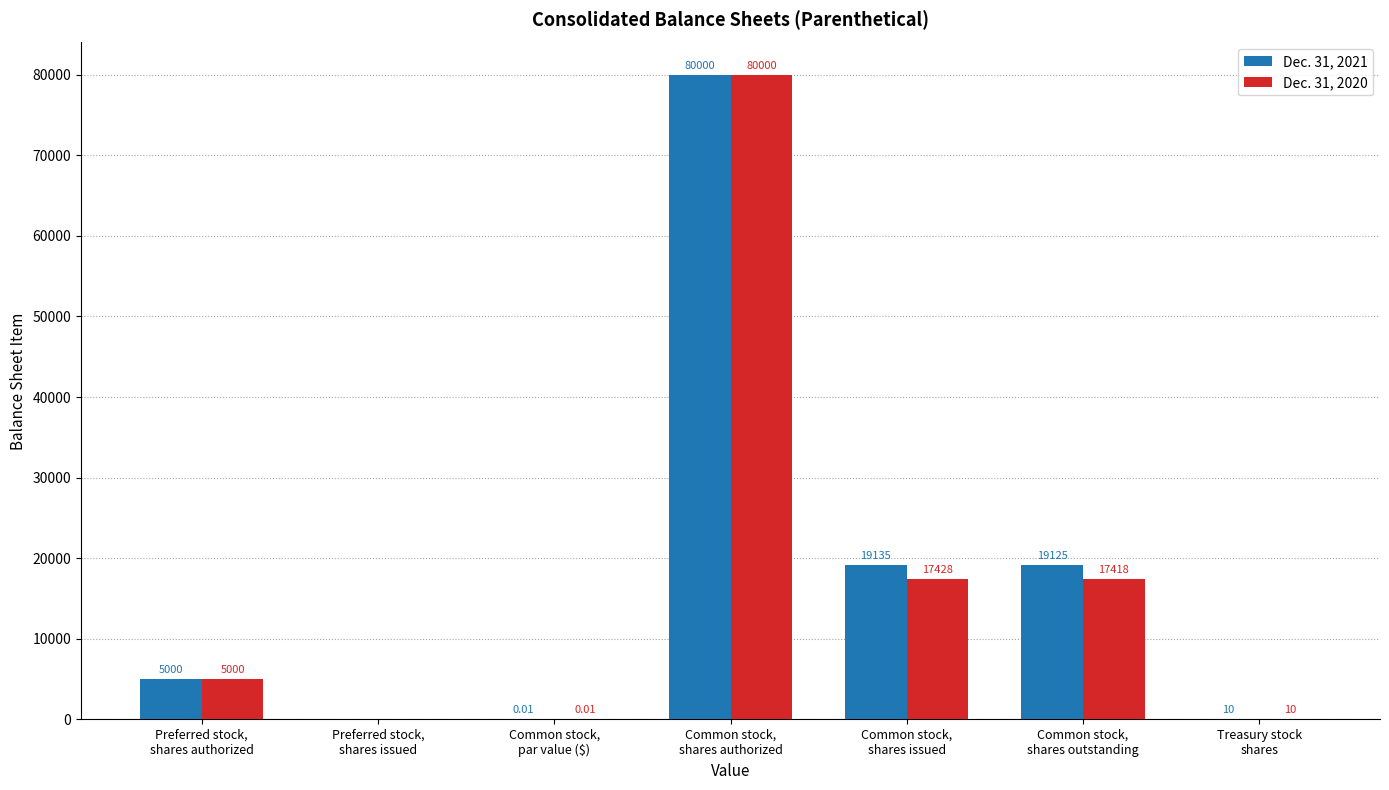

The value of Dec. 31, 2020 at Common stock,
shares outstanding is 7576.4. True or false?

False